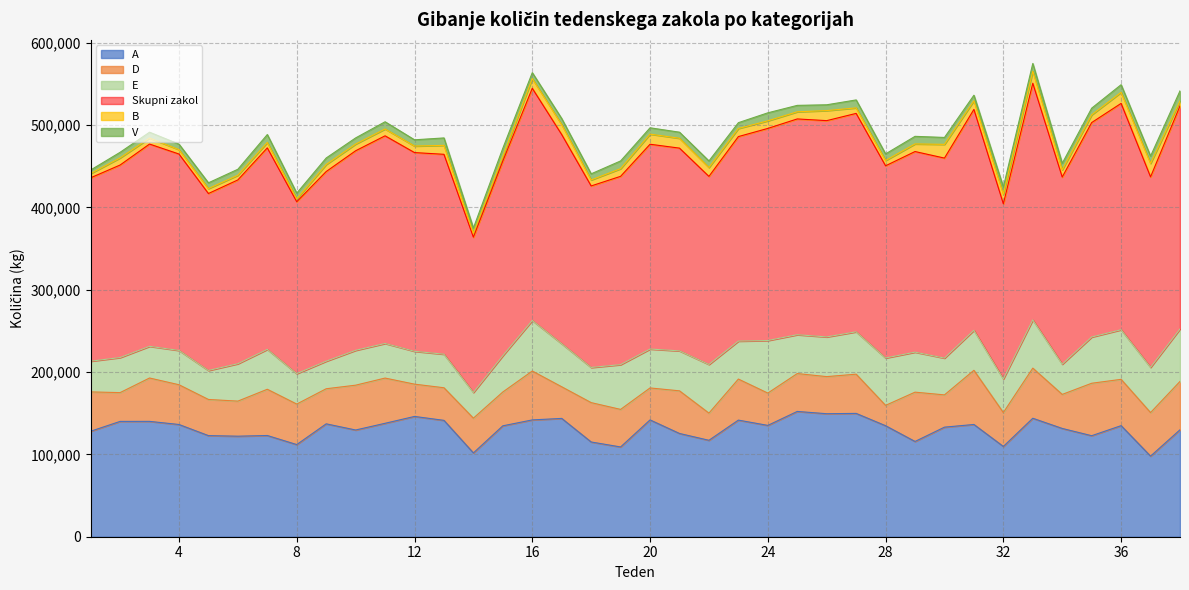

Which series changed the most between 15 and 24?

Skupni zakol